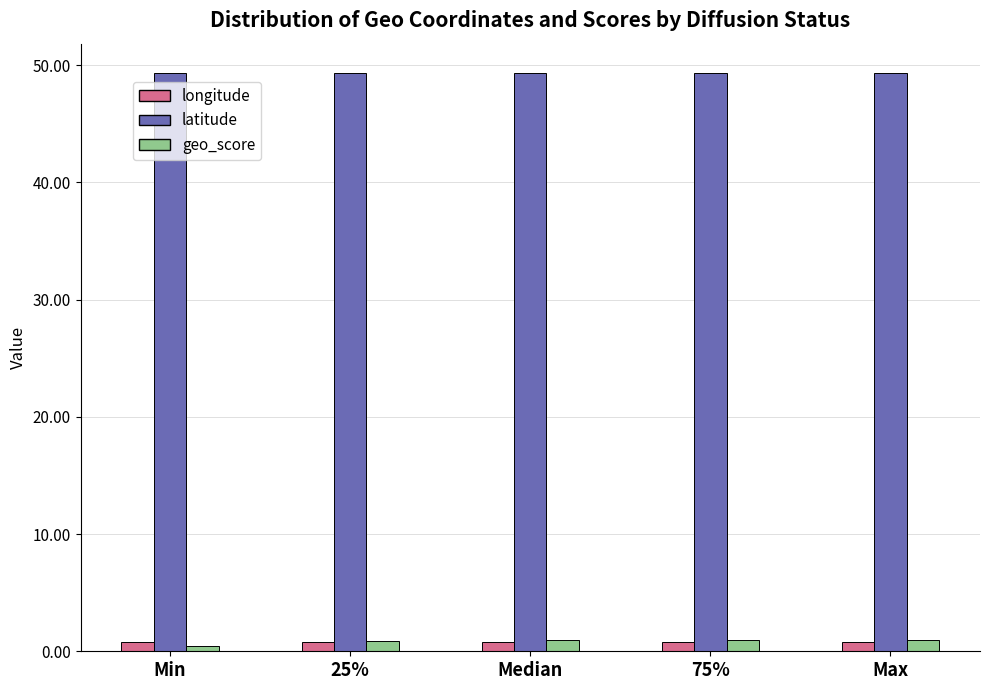

What is the sum of all geo_score values?

4.2